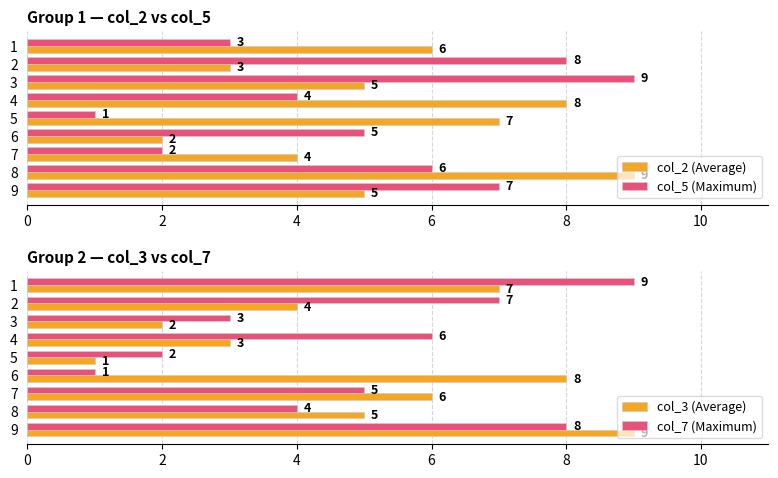

Is it true that col_5 (Maximum) equals 1 at 7?

False